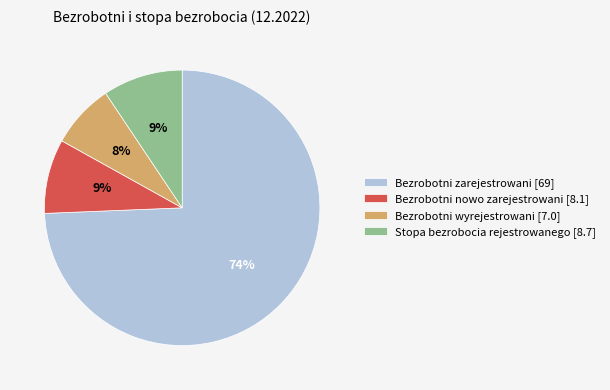

How many slices are in this pie chart?

4